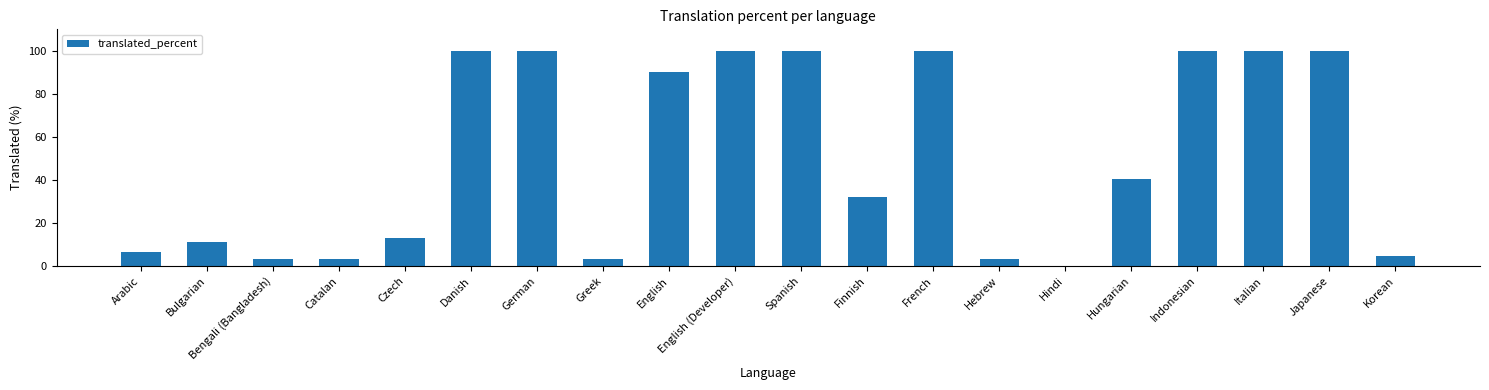

Approximately how many times larger is the value at English compared to Finnish?

2.8